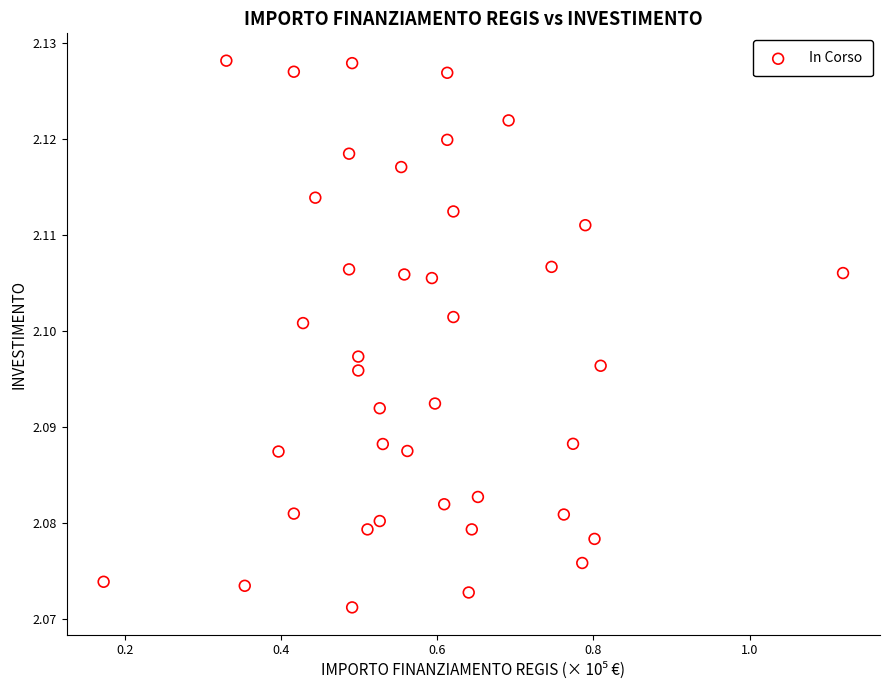

What is the range of X values (max minus min)?

0.9